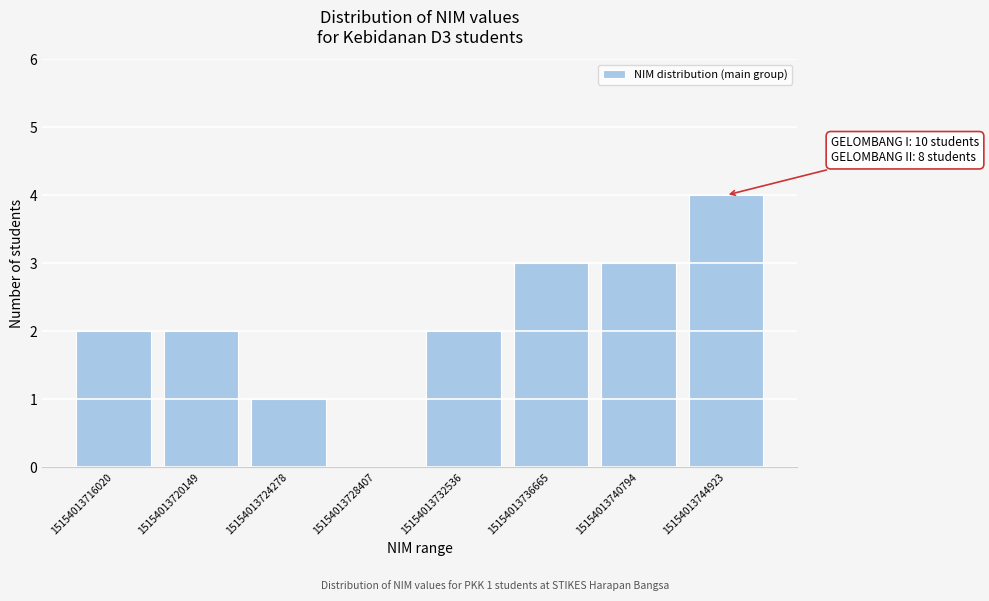

Reading right to left, extract all data points from this chart.

15154013744923=4	15154013740794=3	15154013736665=3	15154013732536=2	15154013728407=0	15154013724278=1	15154013720149=2	15154013716020=2